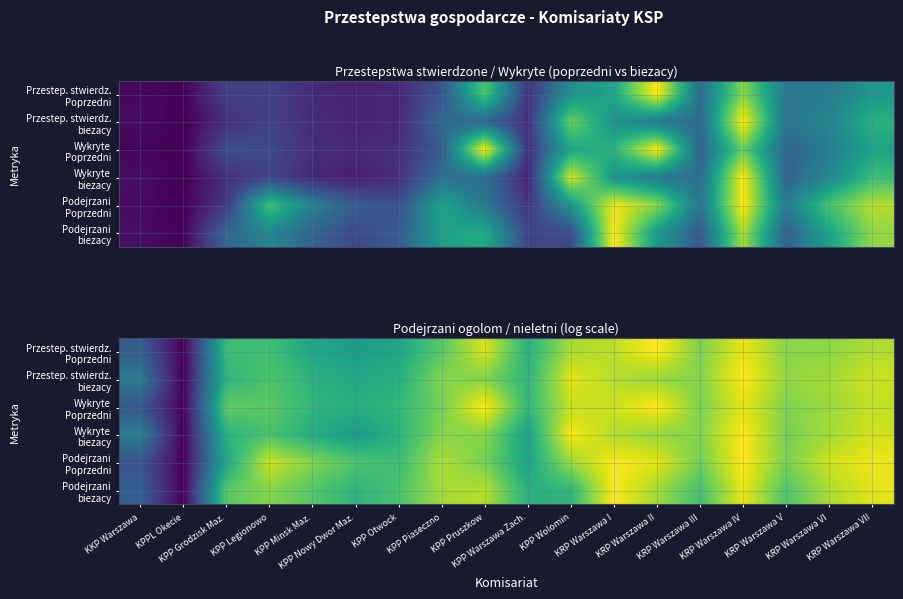

Which category has the highest value across all series?

KRP Warszawa II